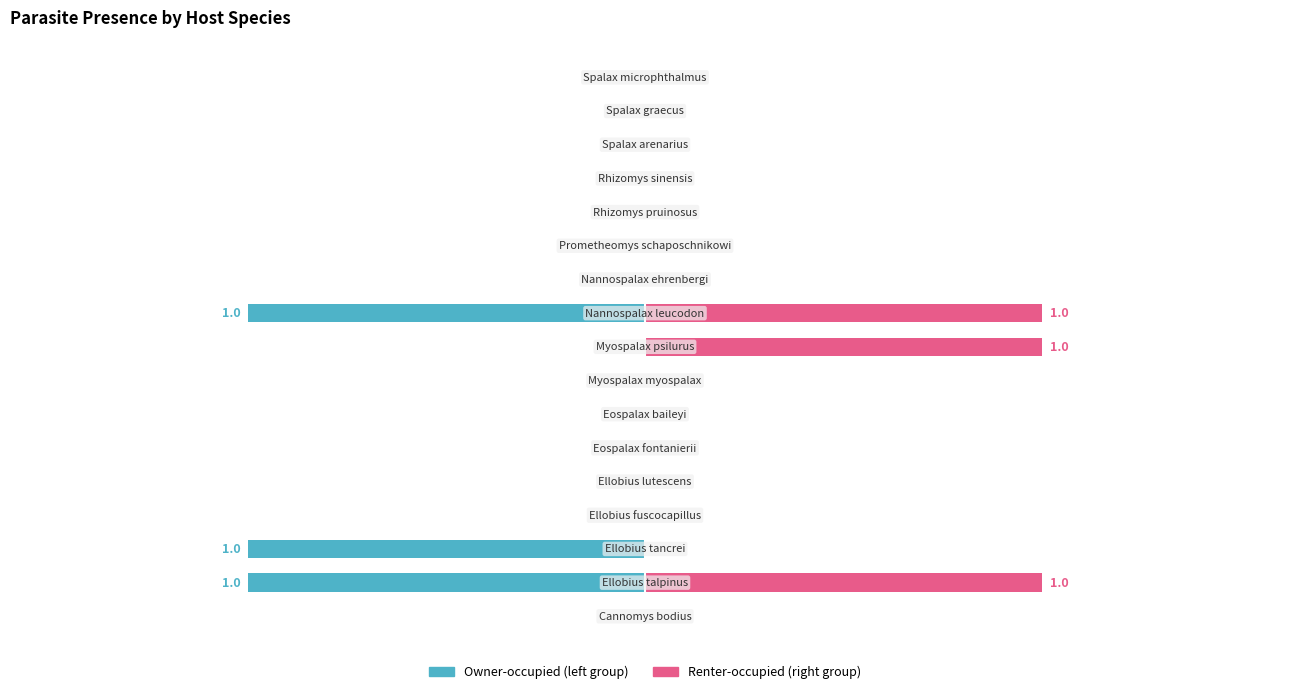

Which has a higher value, 1 or 13?

13